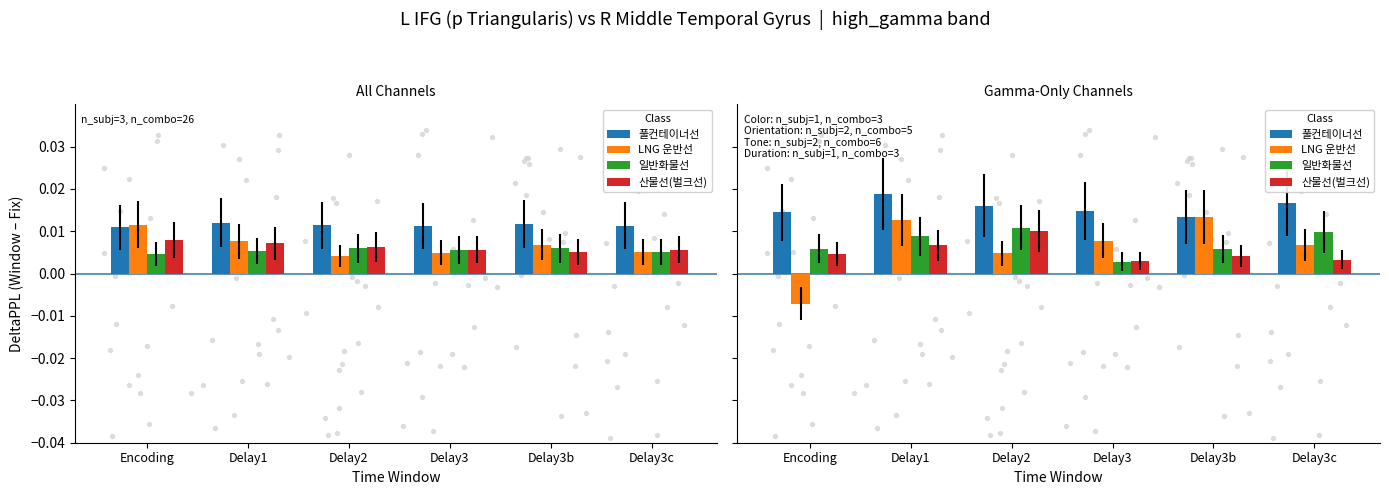

At how many categories does at least one series exceed 0?

6